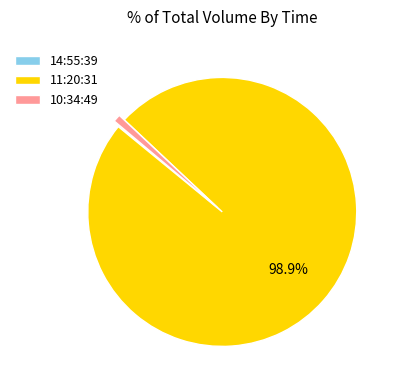

How much of the chart is everything except 11:20:31?

1.1%